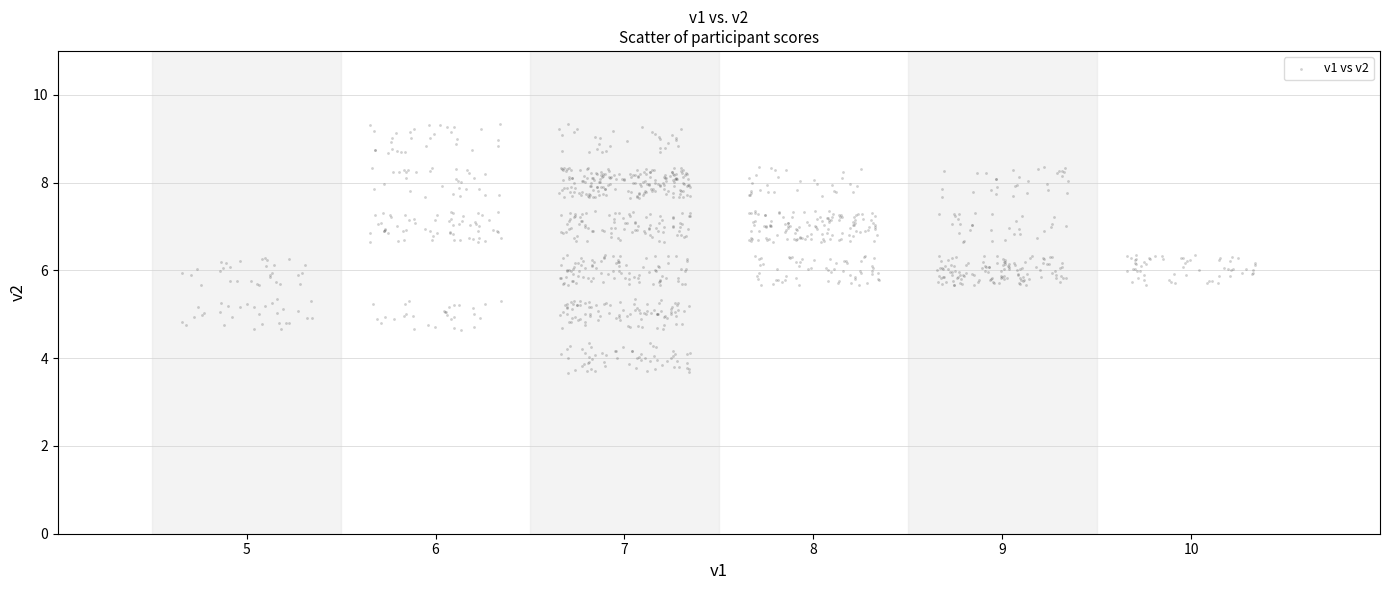

What is the range of X values (max minus min)?

5.7